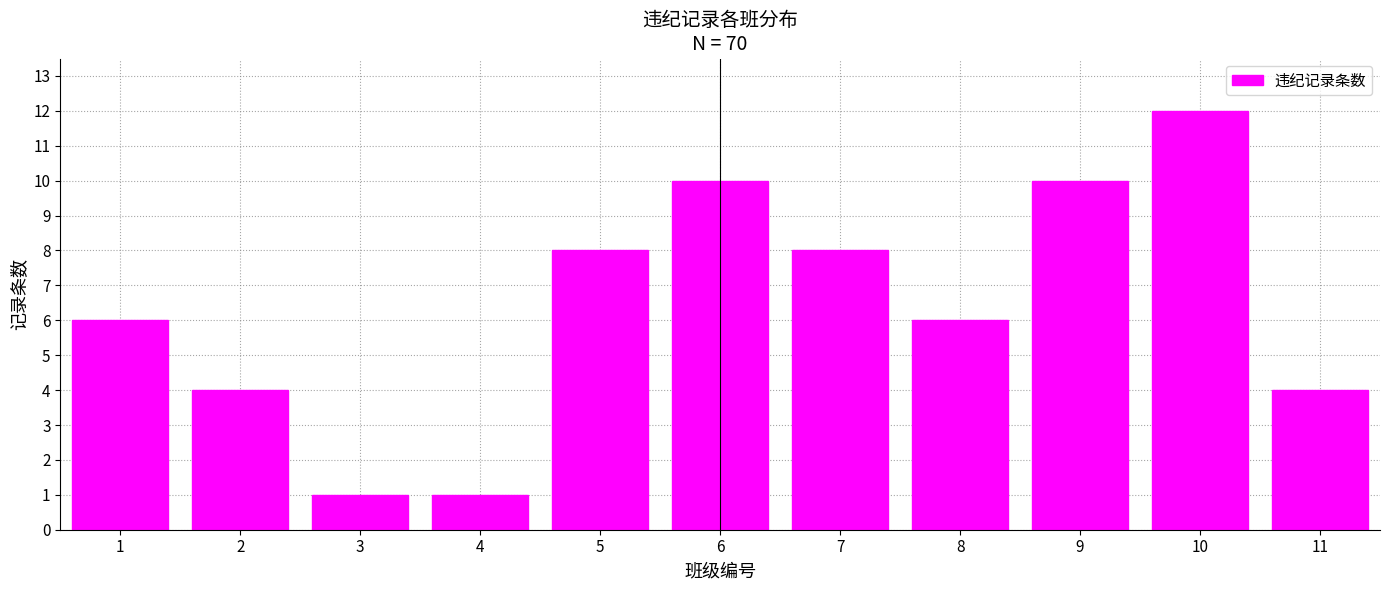

Reading left to right, extract all data points from this chart.

1=6	2=4	3=1	4=1	5=8	6=10	7=8	8=6	9=10	10=12	11=4